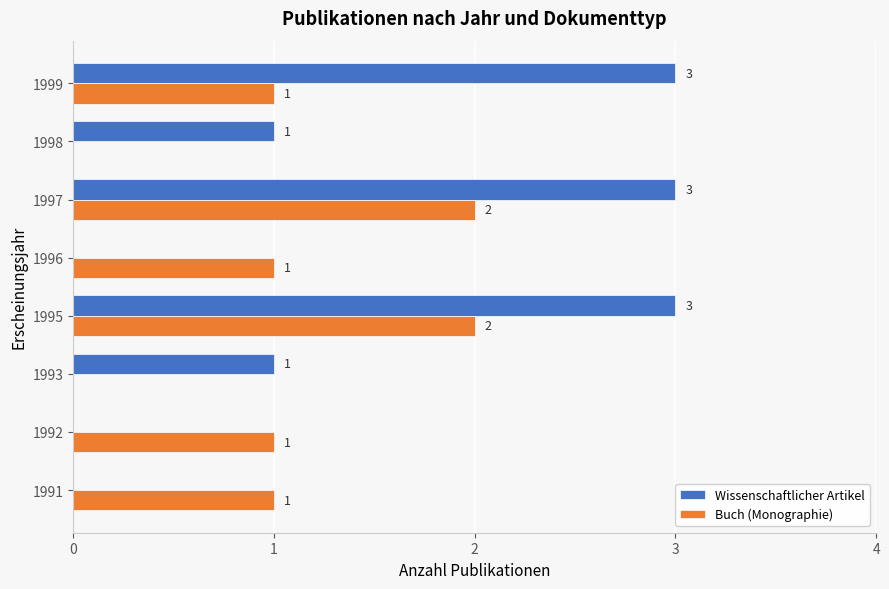

What is the sum of the Buch (Monographie) values at 1997 and 1995?

4